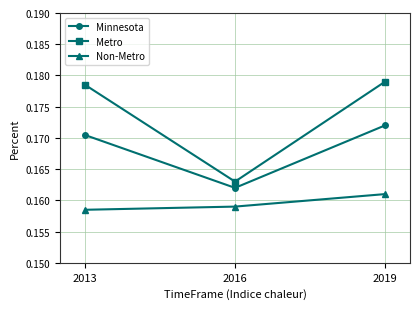

Which series has the largest range (max minus min)?

Metro